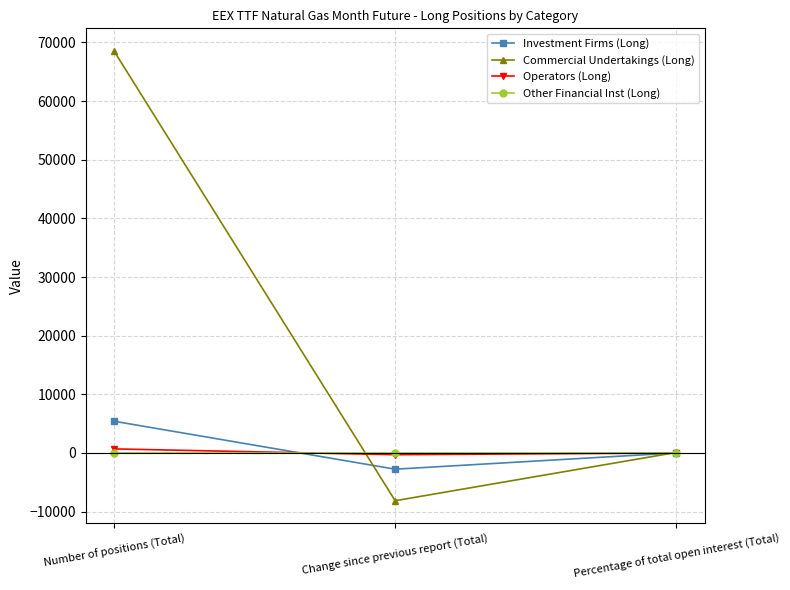

Which series has the largest range (max minus min)?

Commercial Undertakings (Long)